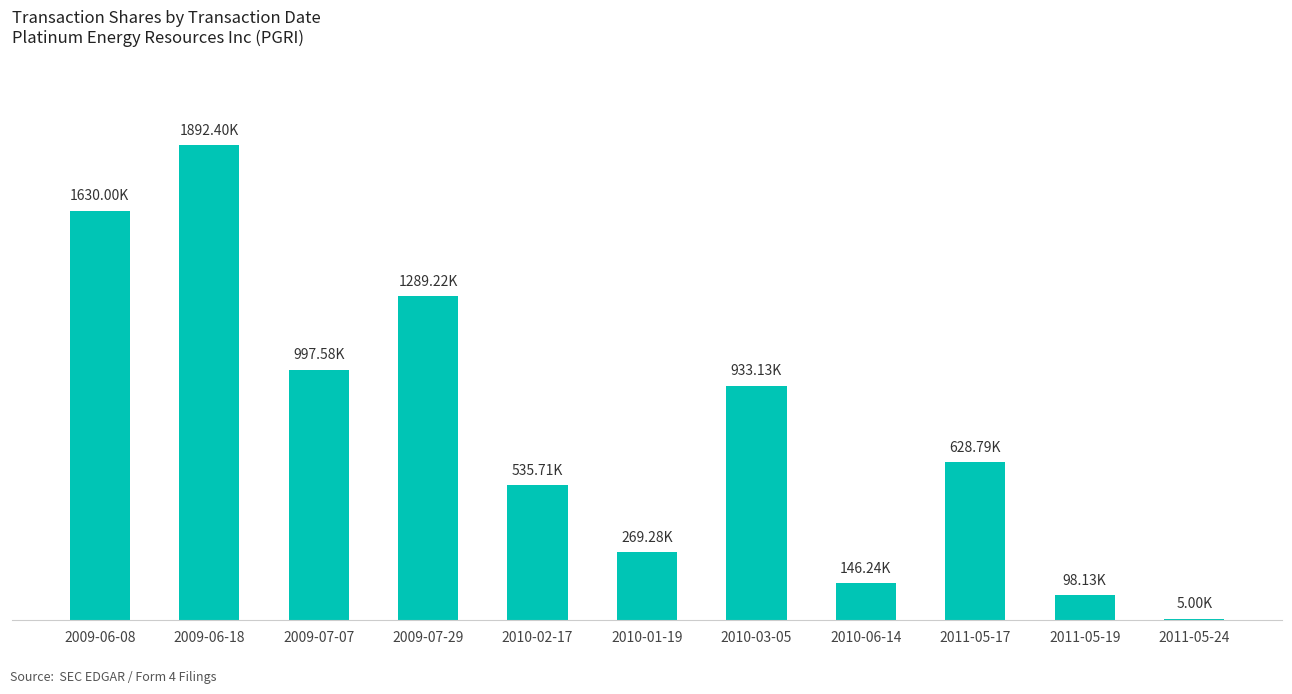

At which label is the value closest to 948700?

2010-03-05